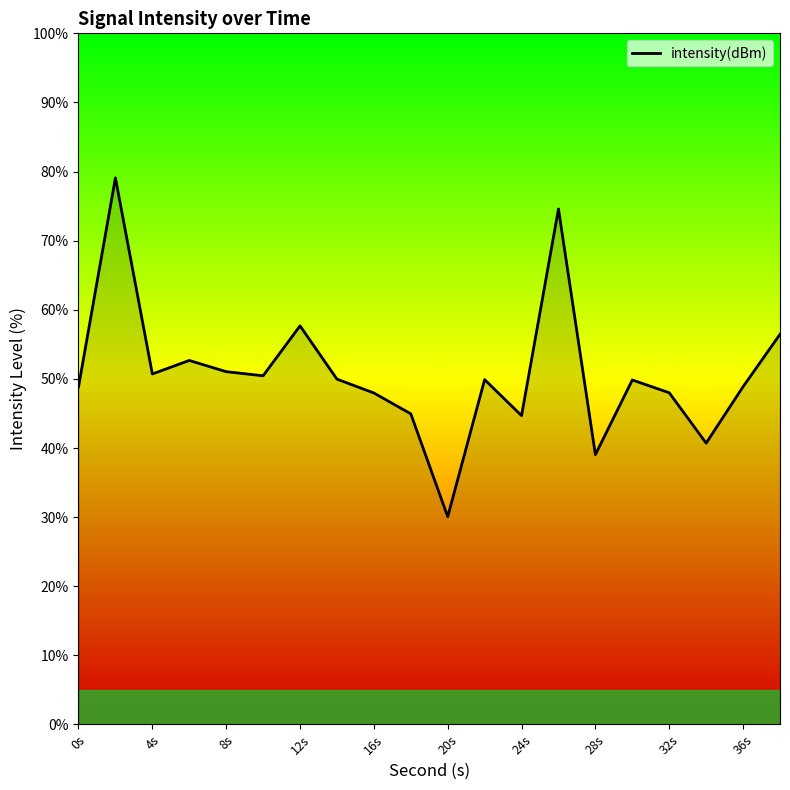

What is the greatest value displayed?

79.1